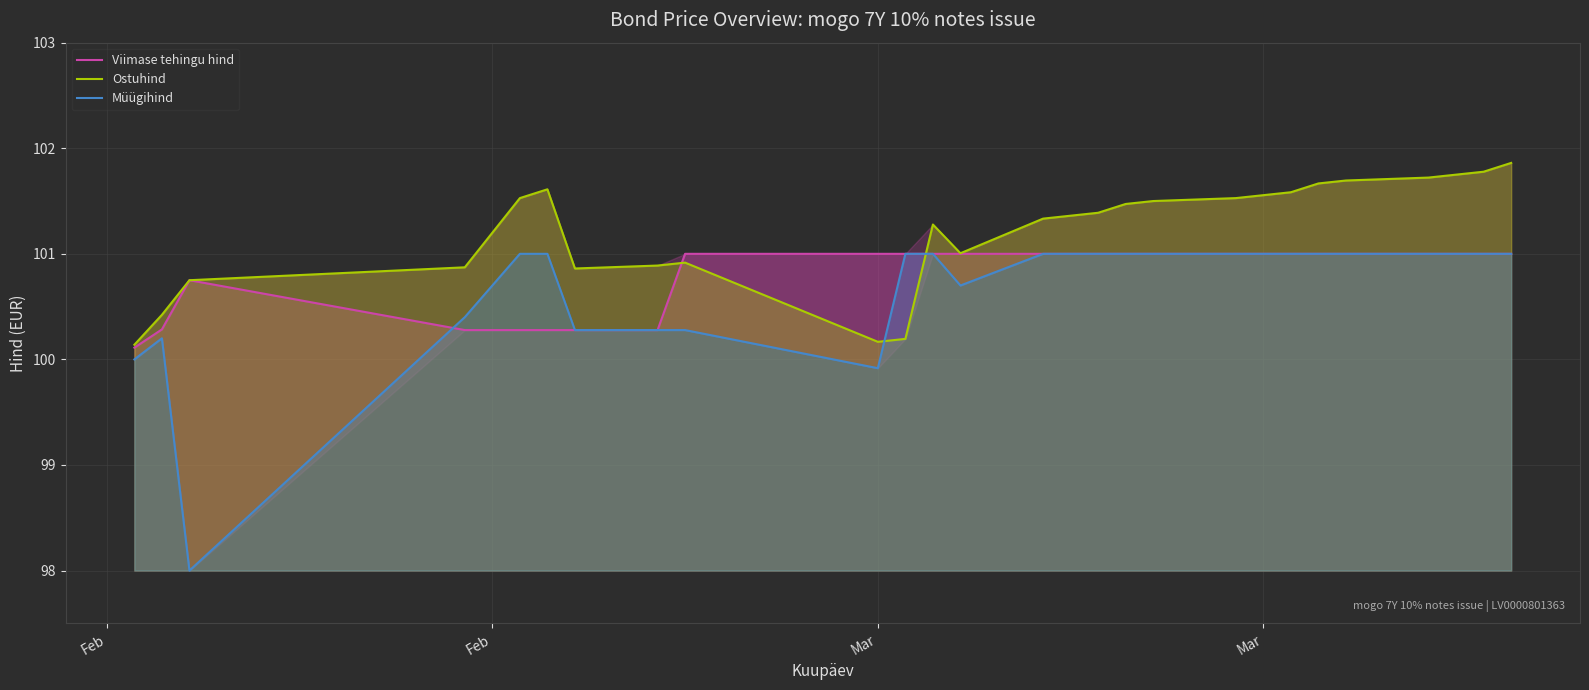

Is it true that Müügihind equals 37.5 at 13?

False